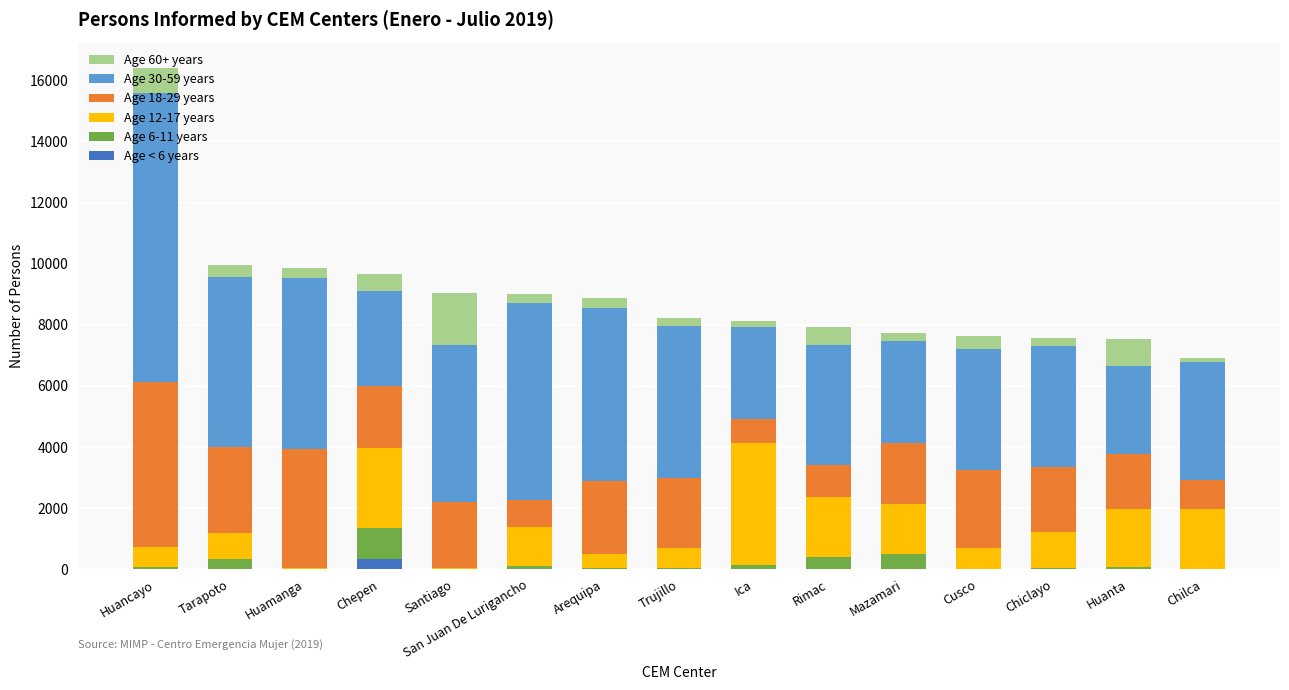

What is the total value across all series at Chepen?

9673